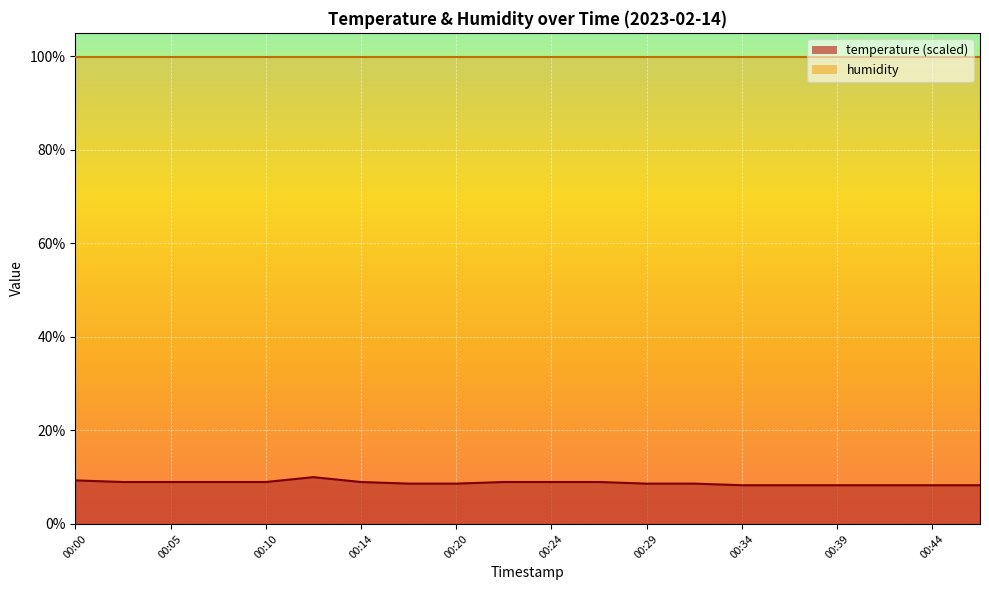

True or false: there are more than 0 points higher than both neighbors.

True